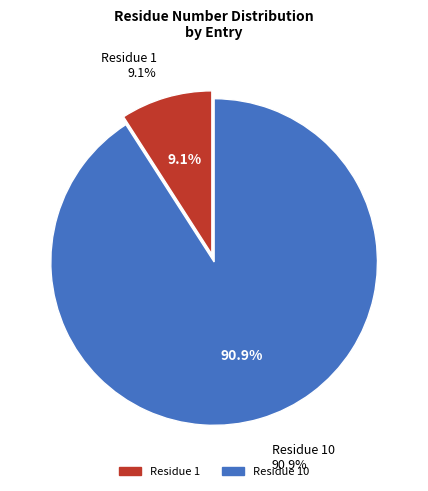

To the nearest percent, what percentage of the pie is Residue 10?

91%